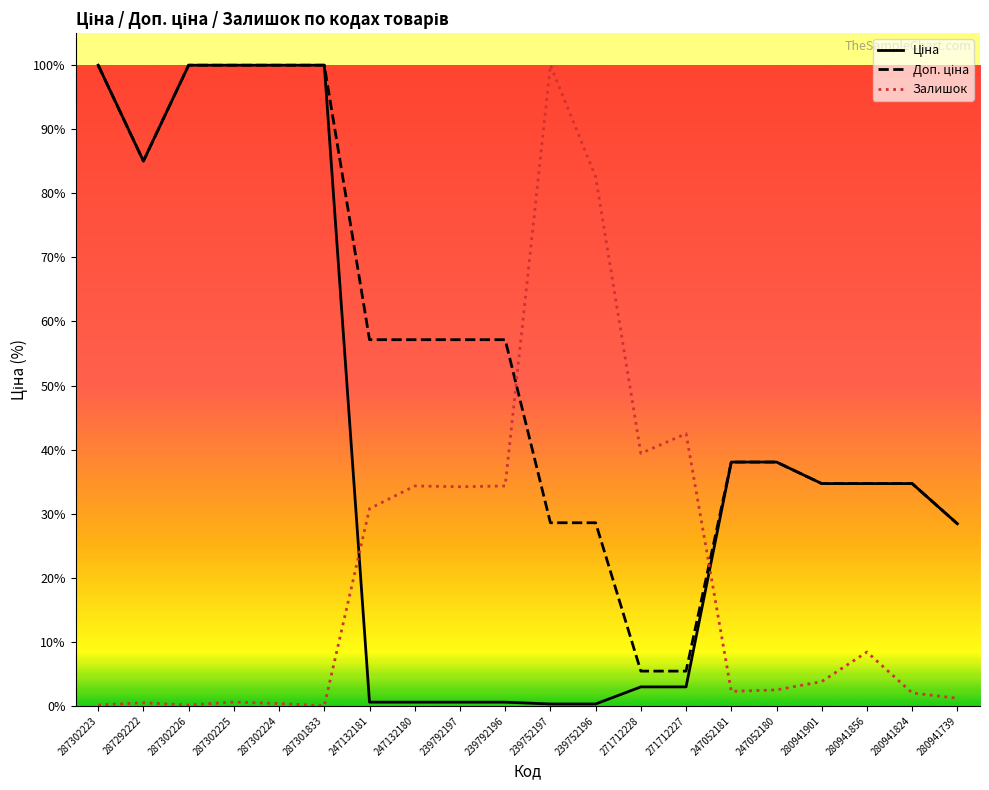

Between 287302223 and 247052181, which series saw the biggest shift?

Ціна